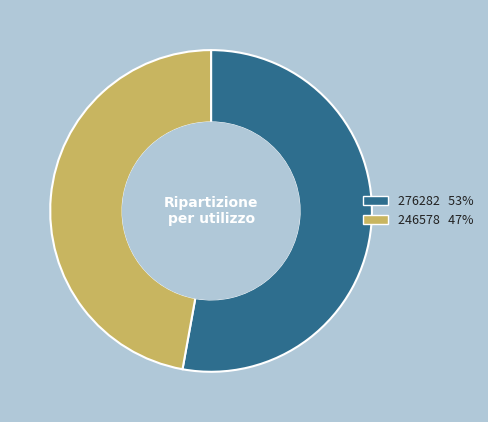

Rank the categories by value from lowest to highest.

246578, 276282